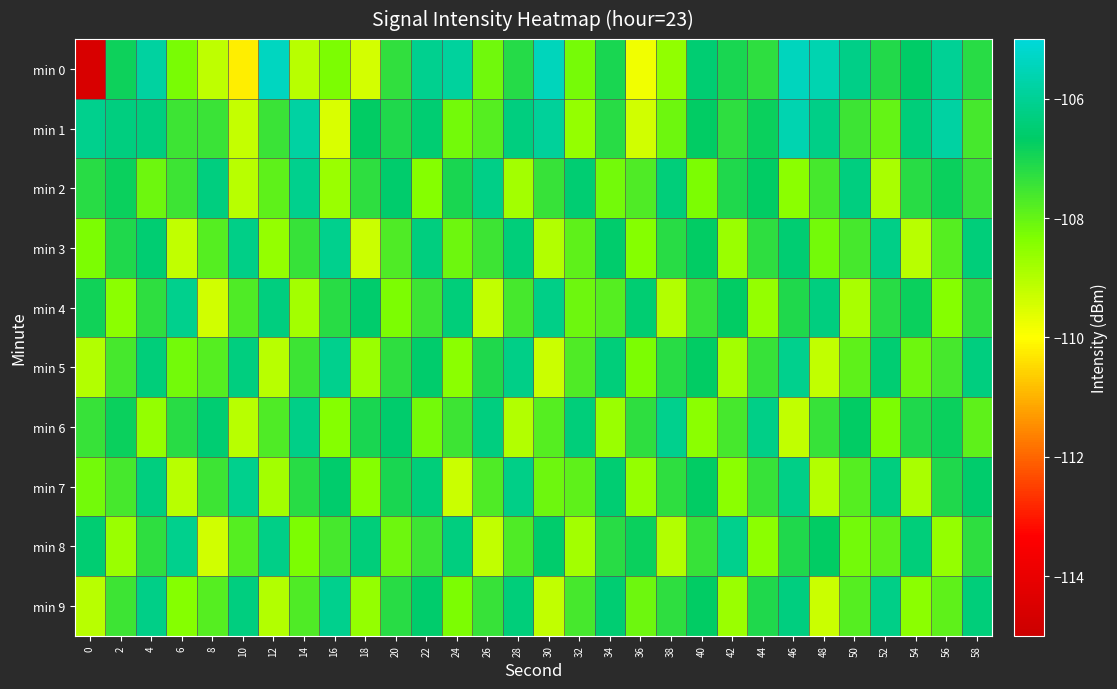

At which category is the sum across all series the highest?

46